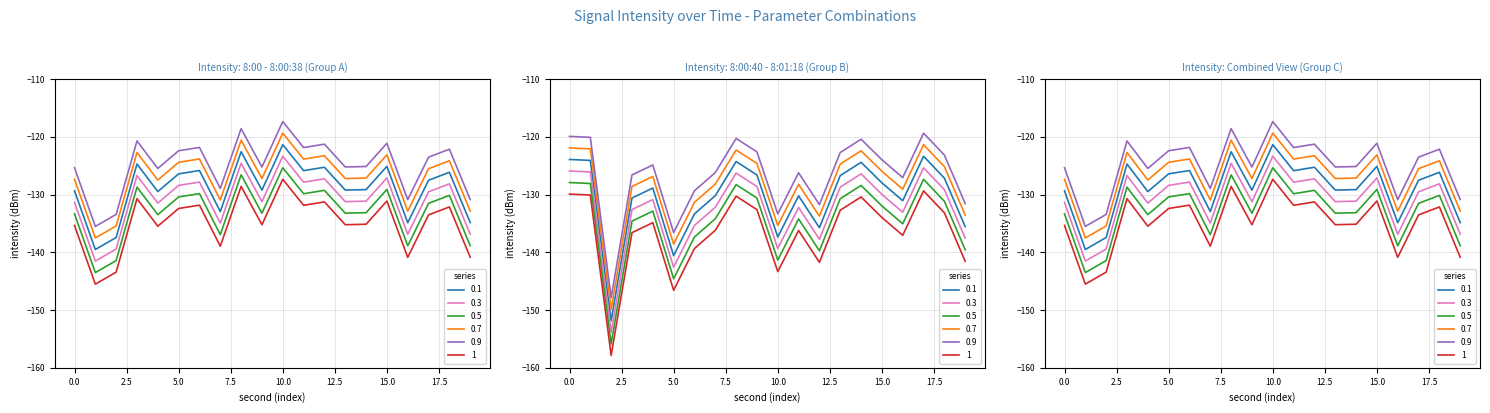

Which series has the largest range (max minus min)?

8:00 (cont)